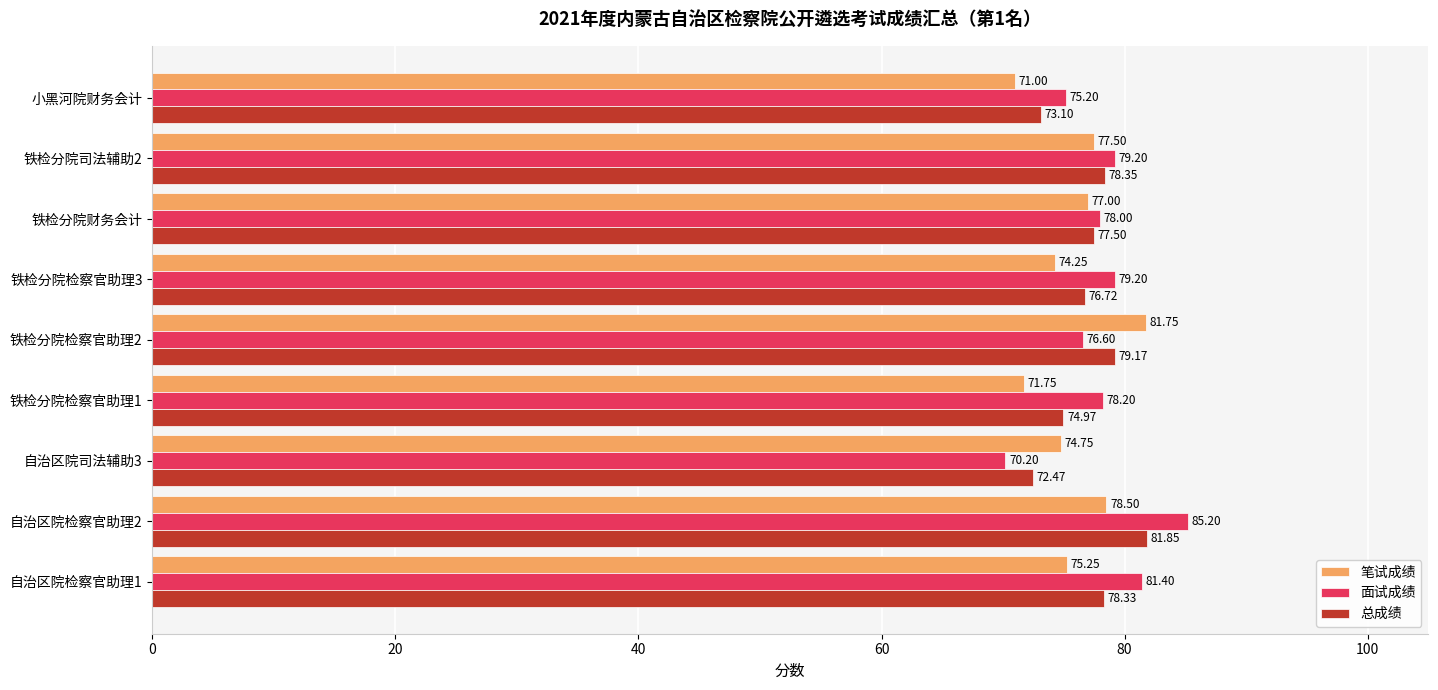

What are all the series names shown in the legend?

笔试成绩, 面试成绩, 总成绩